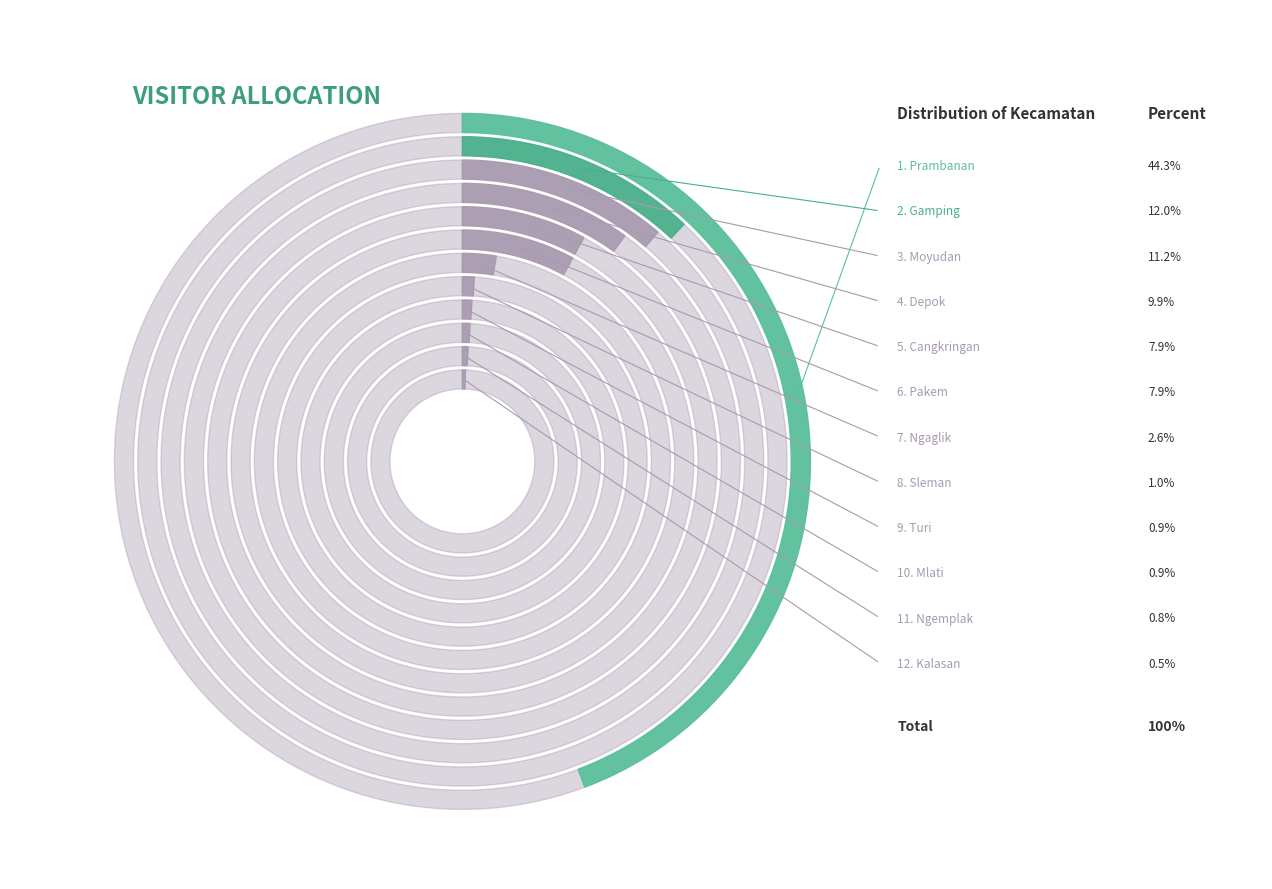

Is it true that Sleman is 11% of the pie?

False